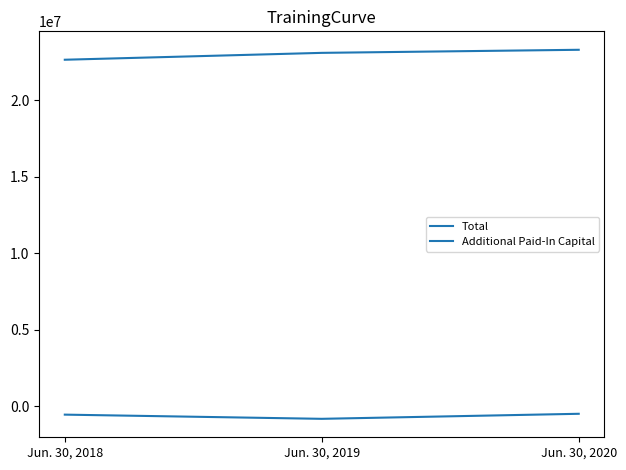

Which category has the lowest value in the Additional Paid-In Capital series?

Jun. 30, 2018